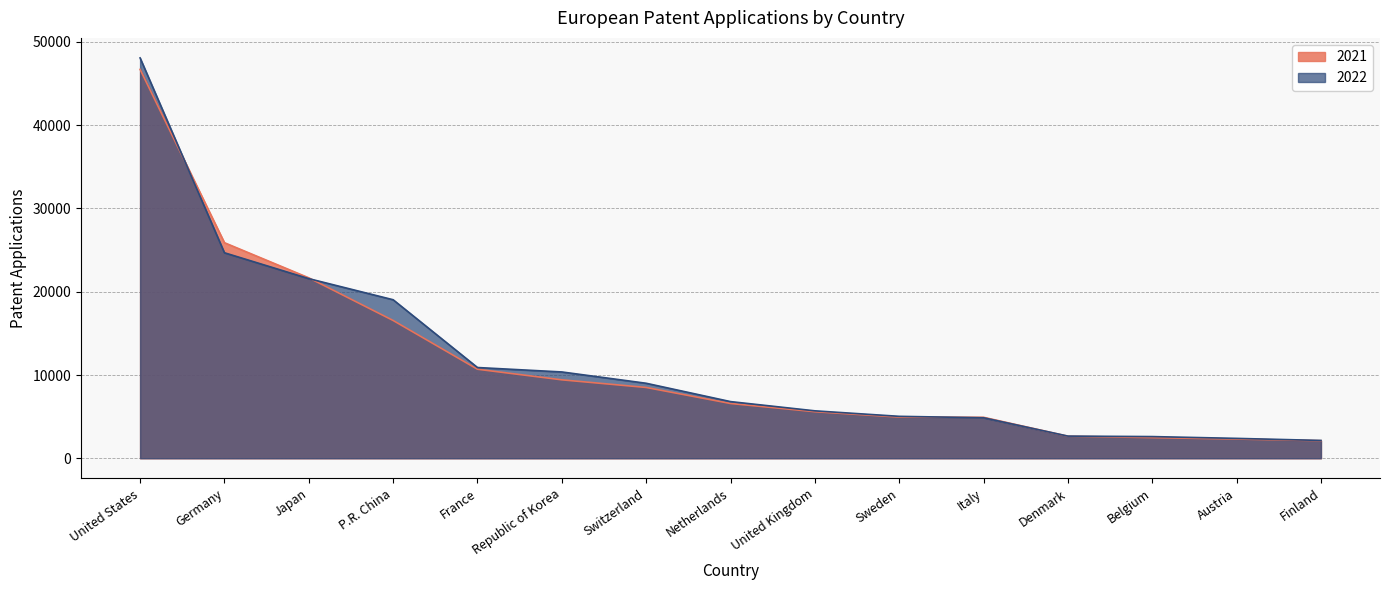

At Italy, list the series in order from largest to smallest.

2021, 2022